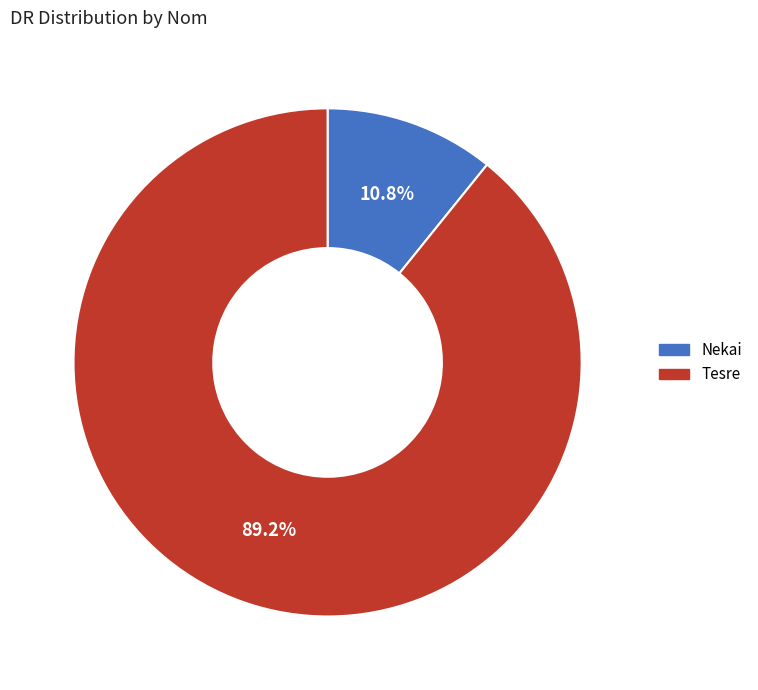

What is the ratio of the value at Nekai to the value at Tesre?

0.1